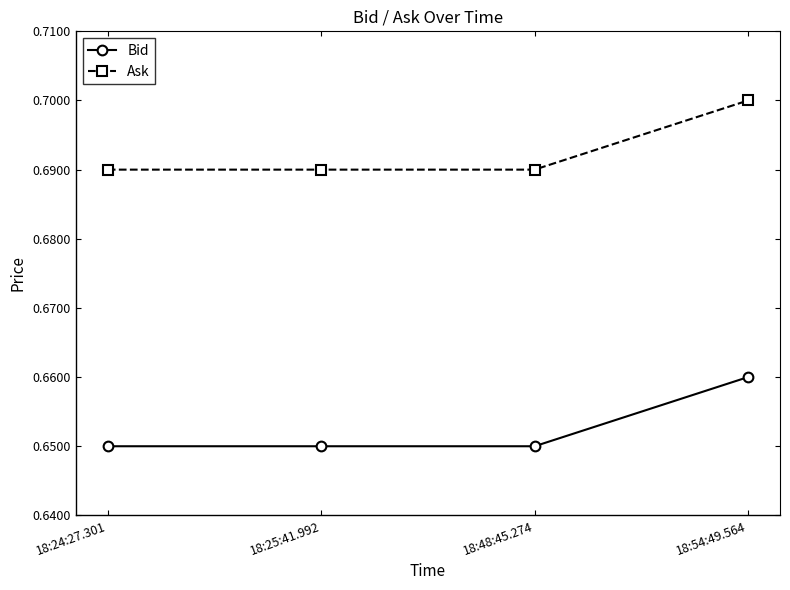

Rank the series by their average value, from highest to lowest.

Ask, Bid